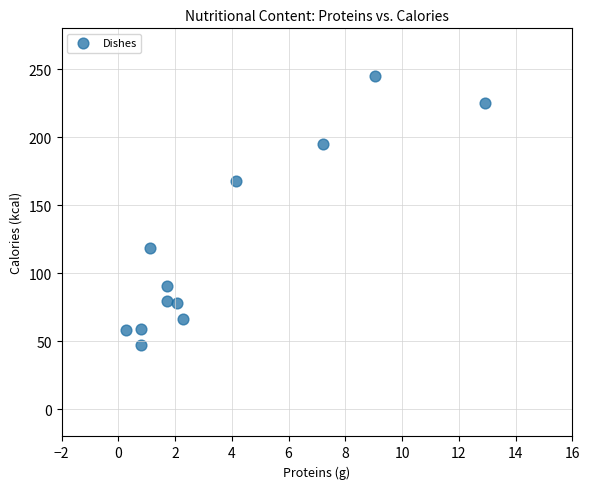

What is the range of Y values (max minus min)?

197.5